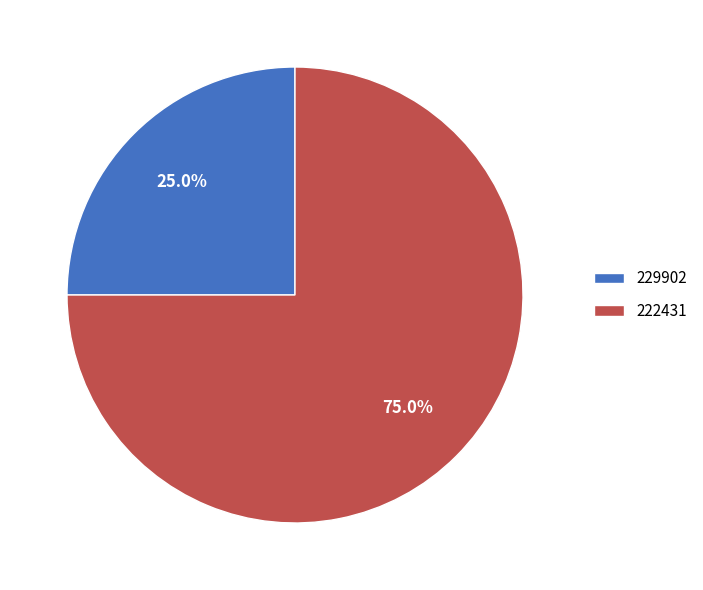

What percentage is NOT represented by 229902?

75.0%